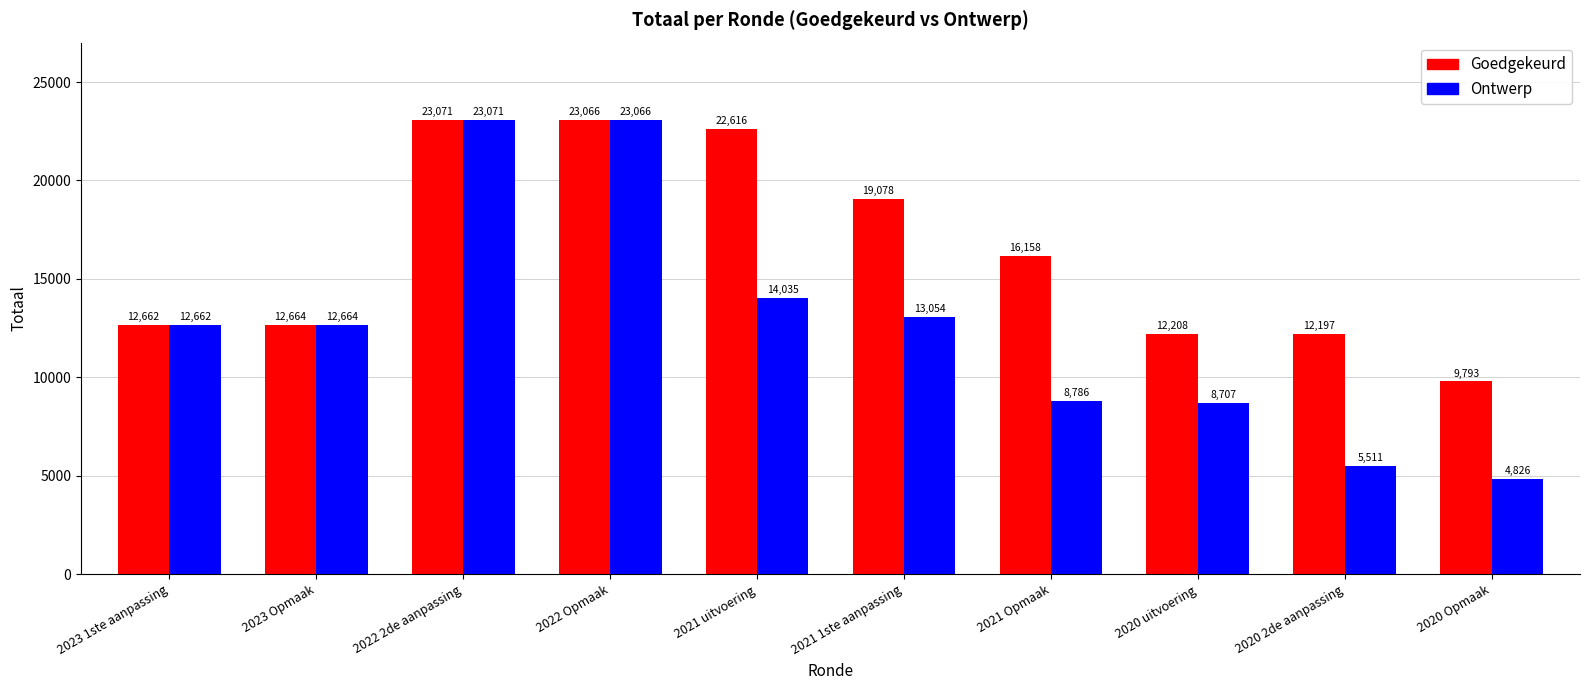

At which category is the sum across all series the highest?

2022 2de aanpassing